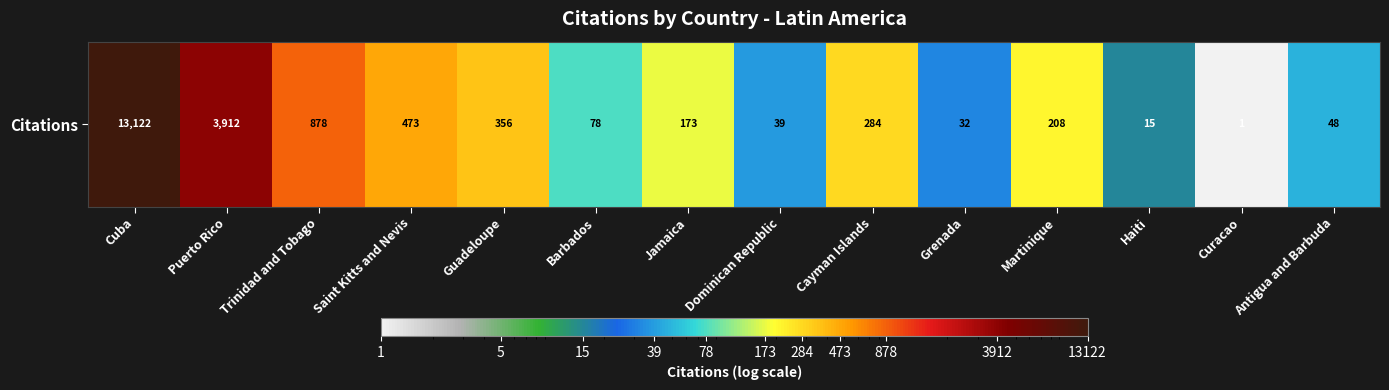

What is the average value?

1401